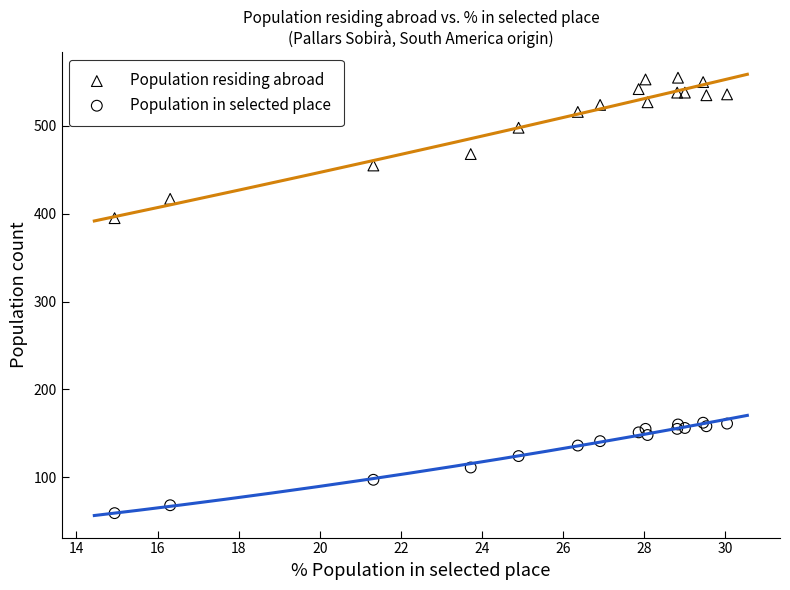

Which series contains the highest Y value?

Population residing abroad